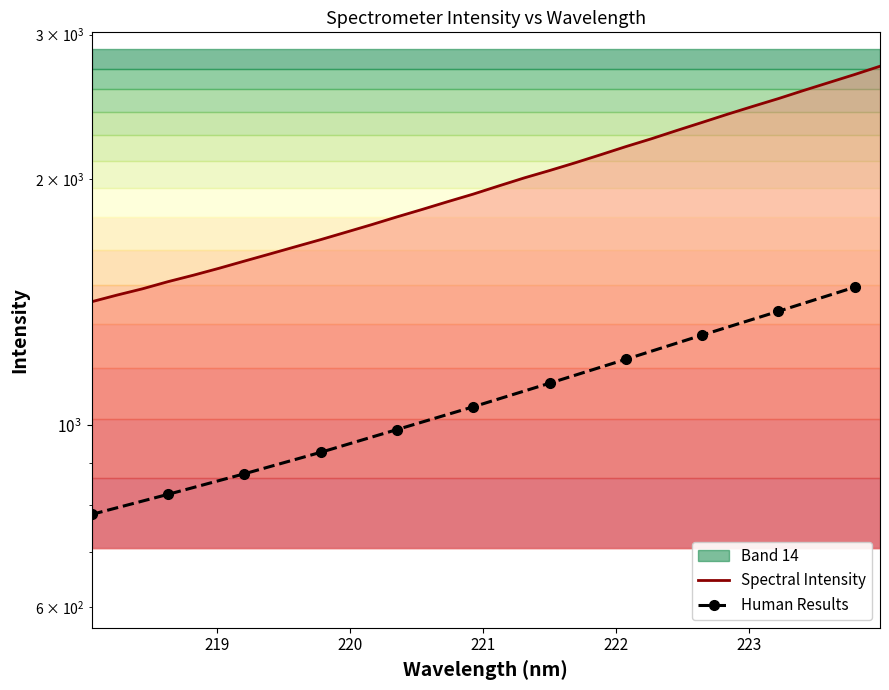

What is the sum of the values at 219.9712 and 219.3979?

3341.1